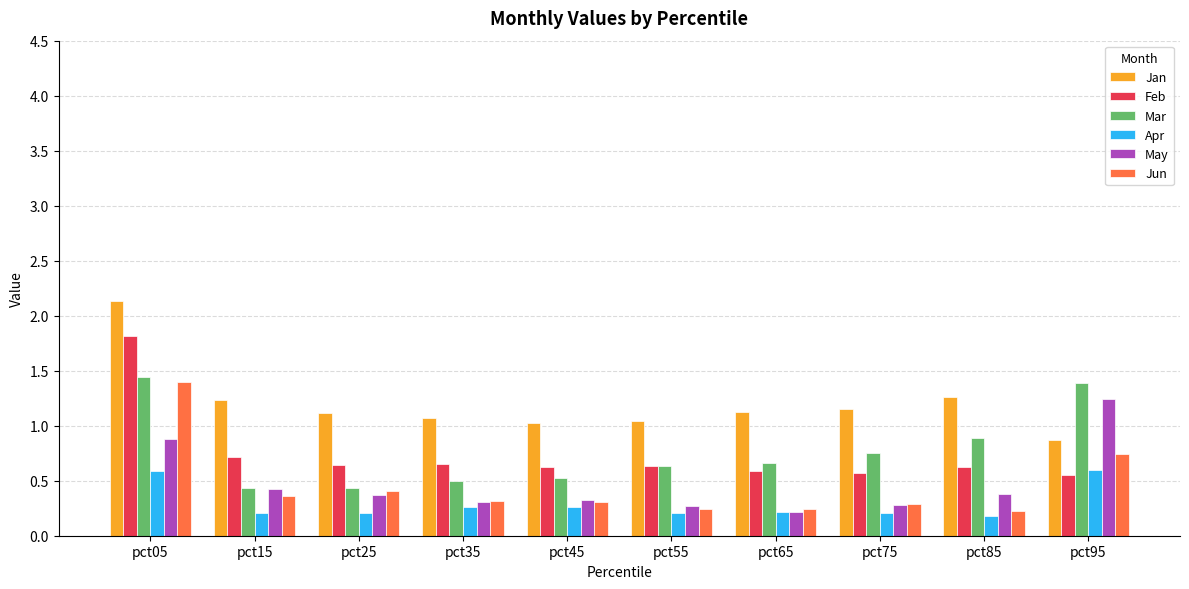

Which category has the highest value in the Jun series?

pct05